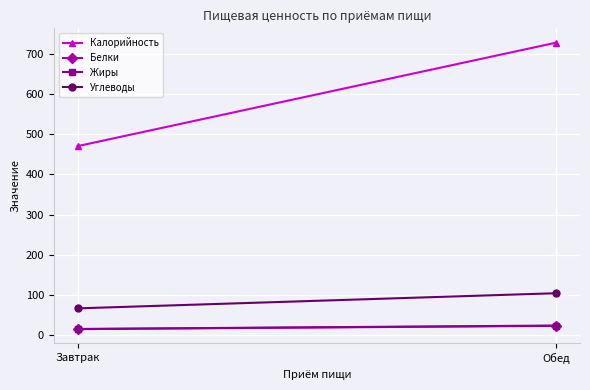

Which series has the largest range (max minus min)?

Калорийность